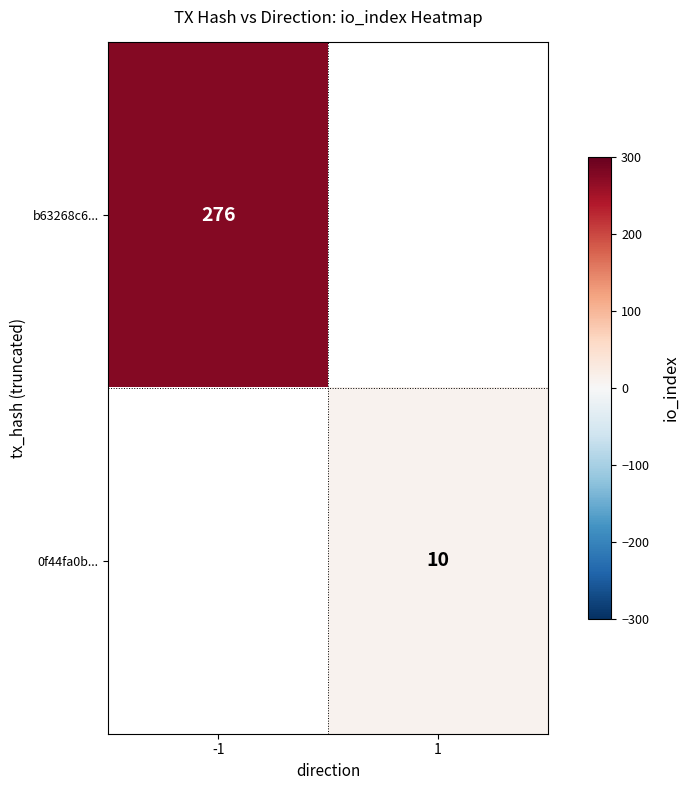

The value of 0f44fa0b... at 1 is 10. True or false?

True